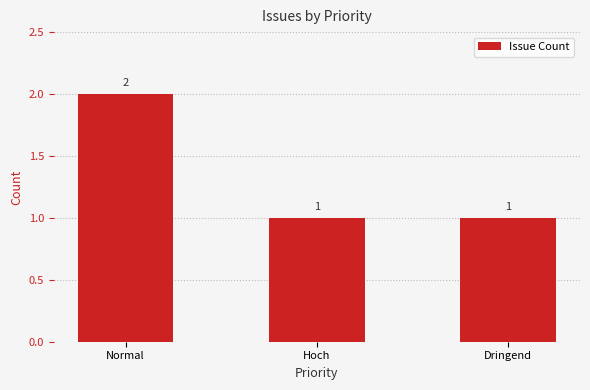

What is the ratio of the value at Normal to the value at Dringend?

2.0